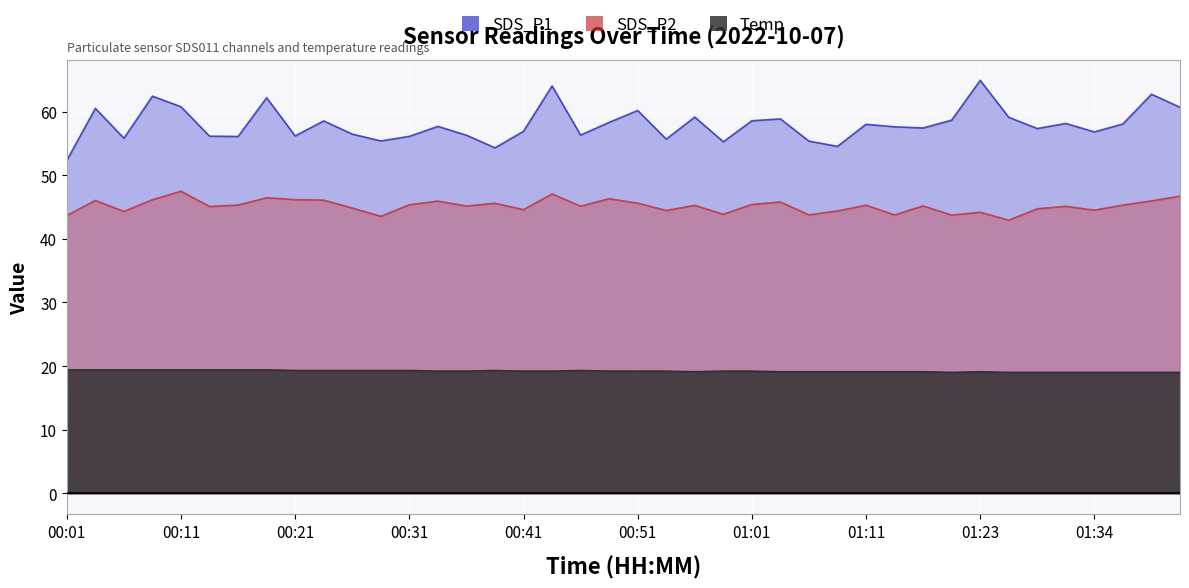

The value of SDS_P1 at 01:08 is 54.5. True or false?

True